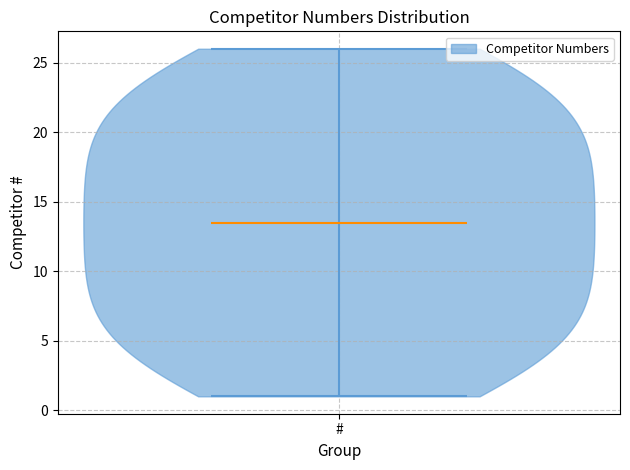

Read this violin plot against the y-axis: where its median line is, and the lowest and highest points the violin reaches. The values are not printed on the chart, so give them approximately, as read against the axis.

median line 13.5, lowest point 1.0, highest point 26.0